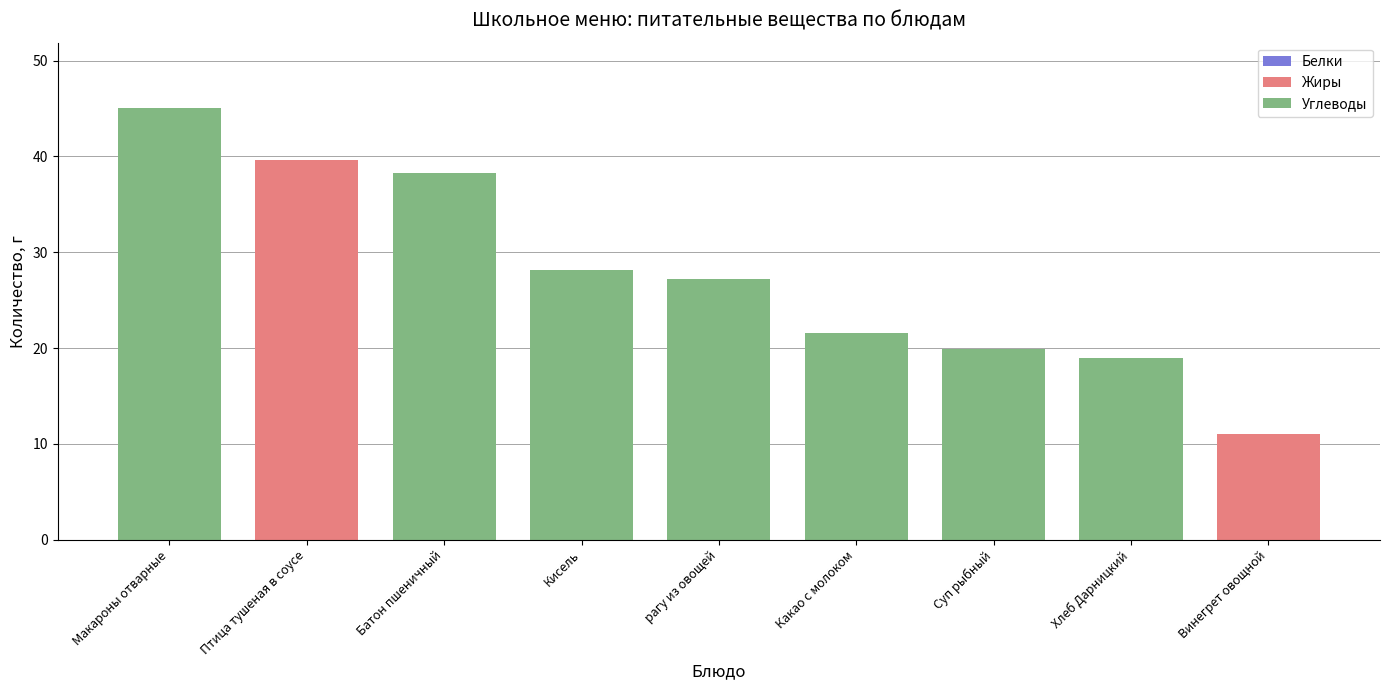

What is the sum of the Углеводы values at Птица тушеная в соусе and Винегрет овощной?

6.7